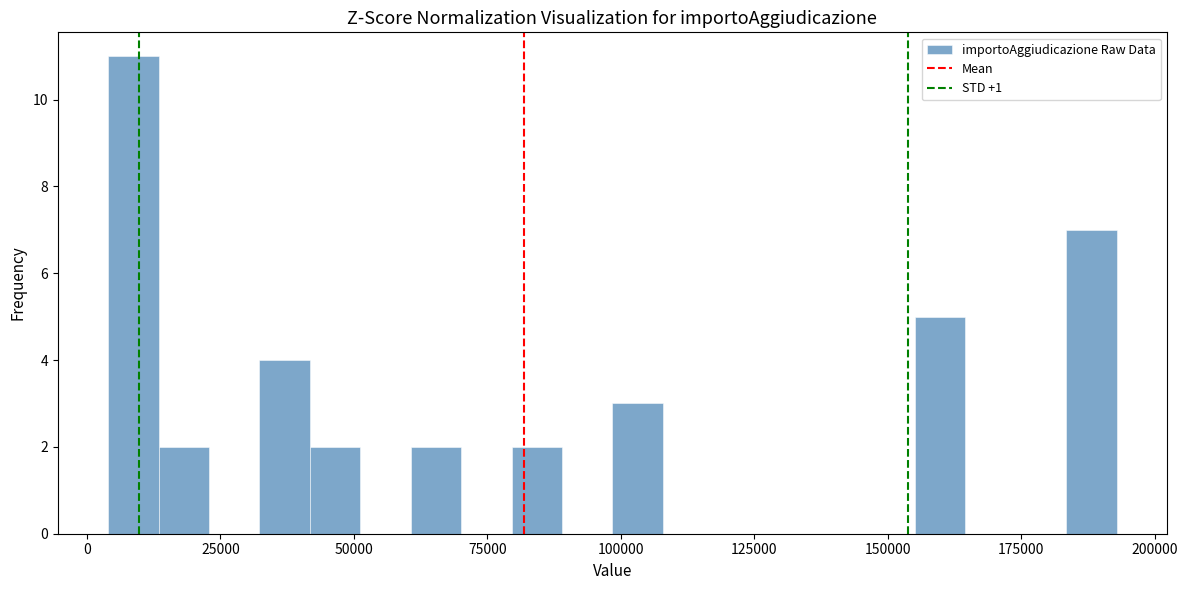

Around what value on the x-axis is the tallest bar? Give the approximate position of its centre, as read against the axis.

10000